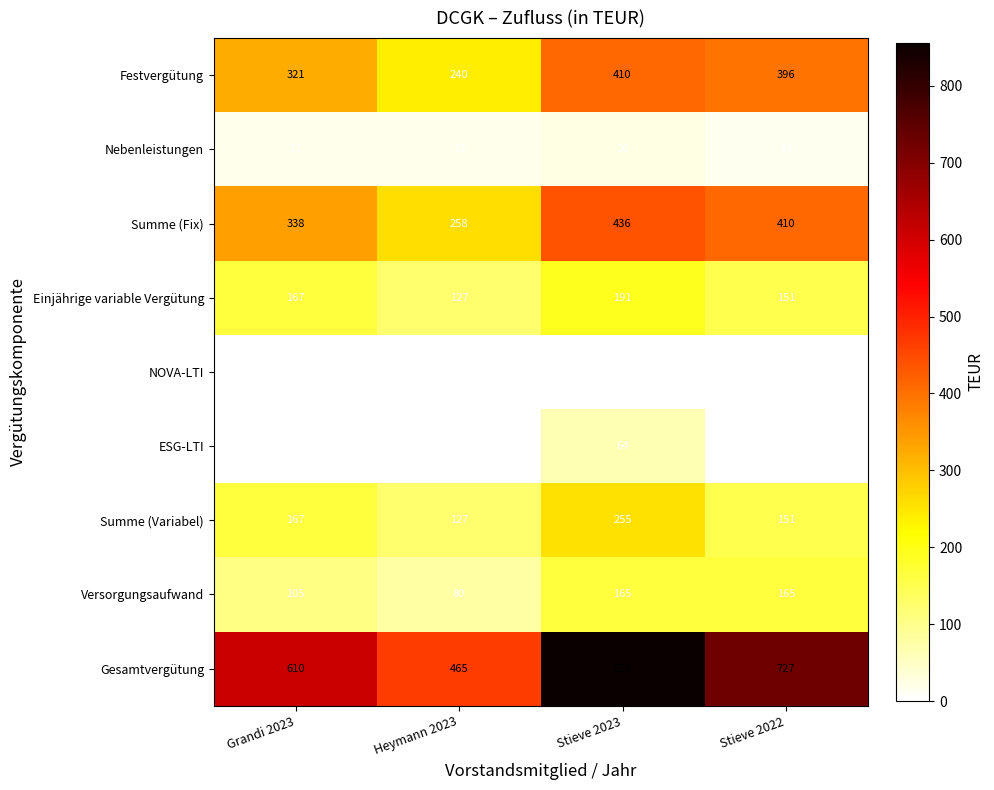

What is the maximum value shown in the chart?

856